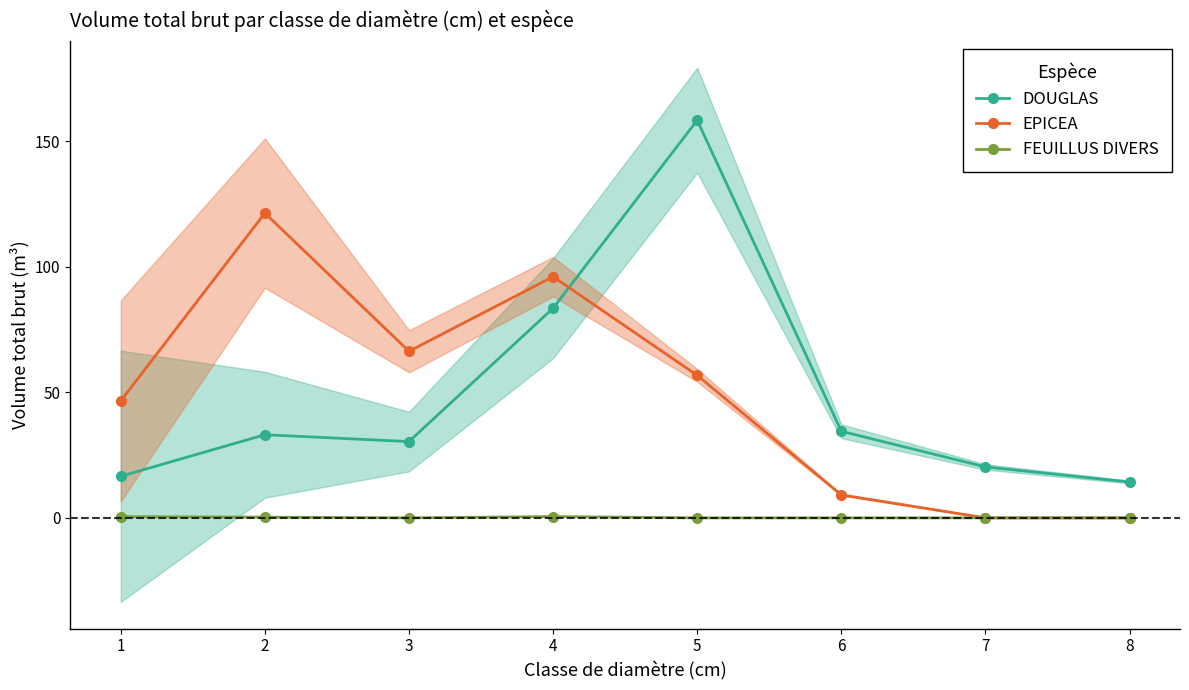

Count the FEUILLUS DIVERS values in the range 0 to 1.

8